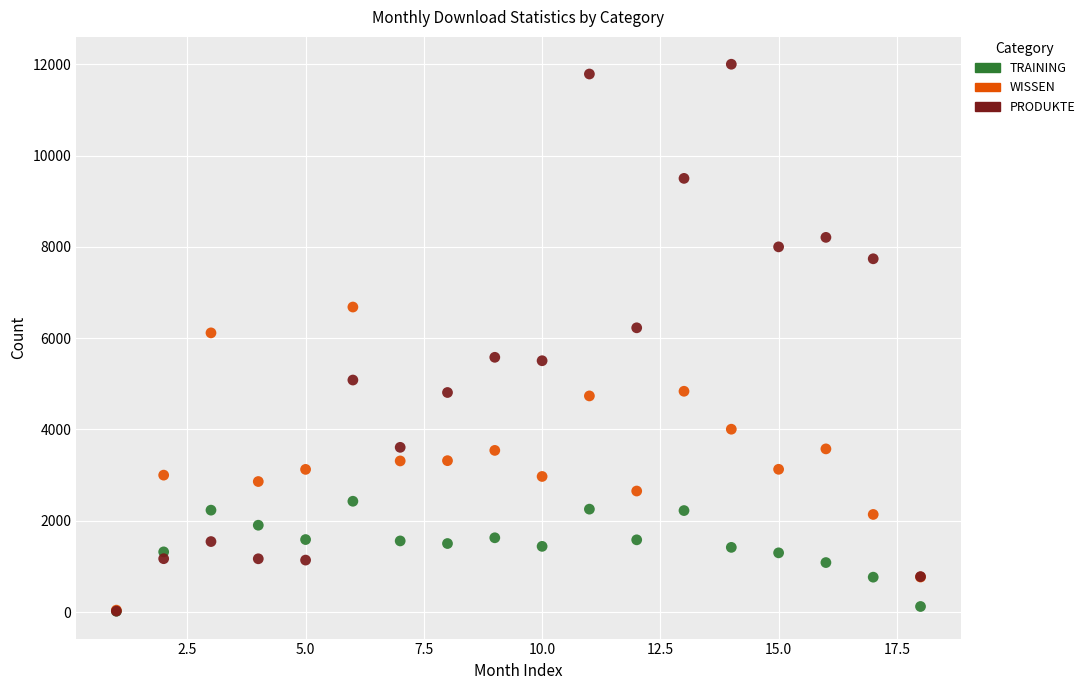

Which series reaches the maximum Y coordinate?

PRODUKTE